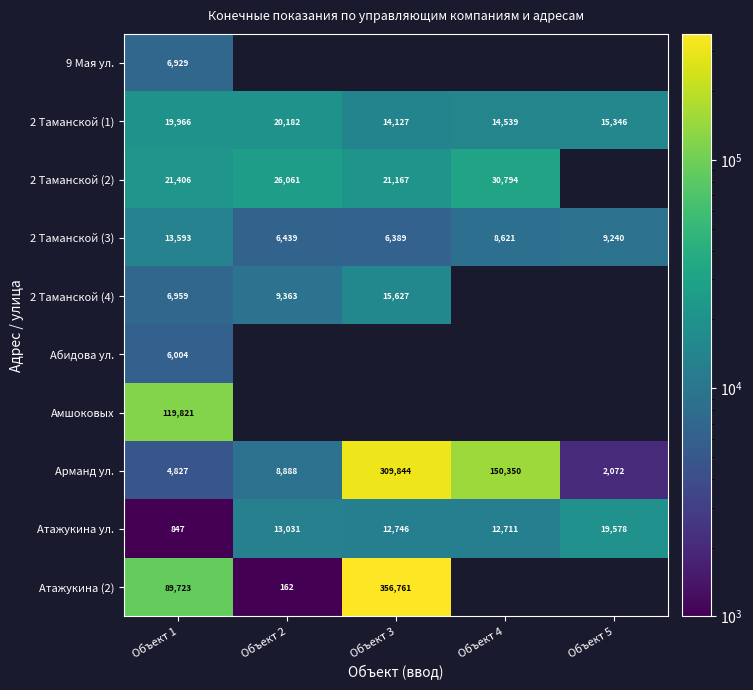

At Объект 1, list the series in order from smallest to largest.

Атажукина ул., Арманд ул., Абидова ул., 9 Мая ул., 2 Таманской (4), 2 Таманской (3), 2 Таманской (1), 2 Таманской (2), Атажукина (2), Амшоковых